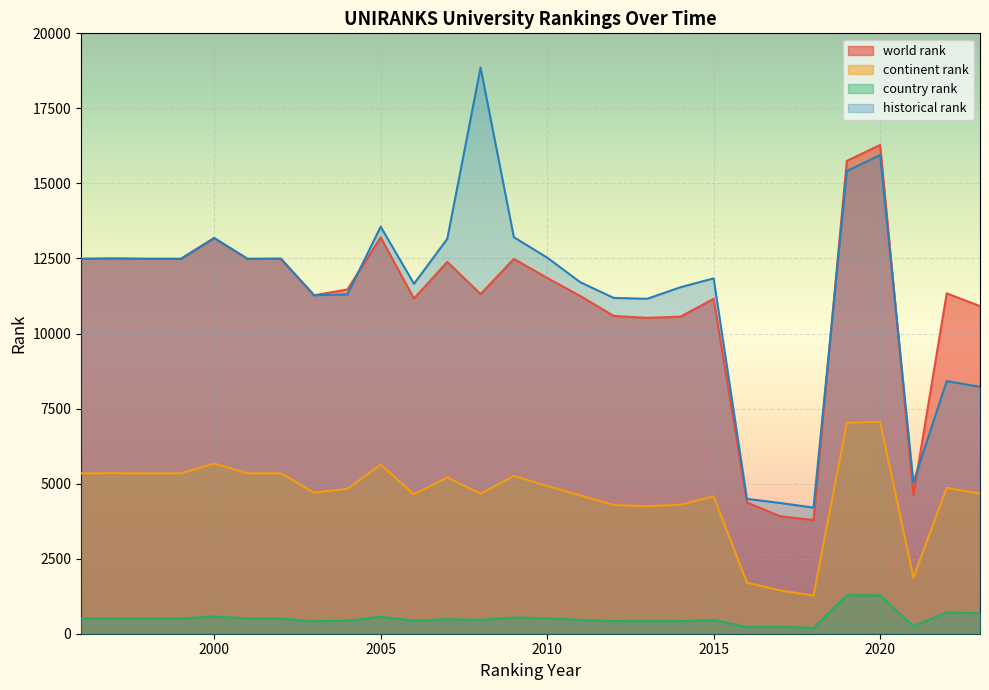

True or false: world rank has a value of 12488.0 at 2001.

True